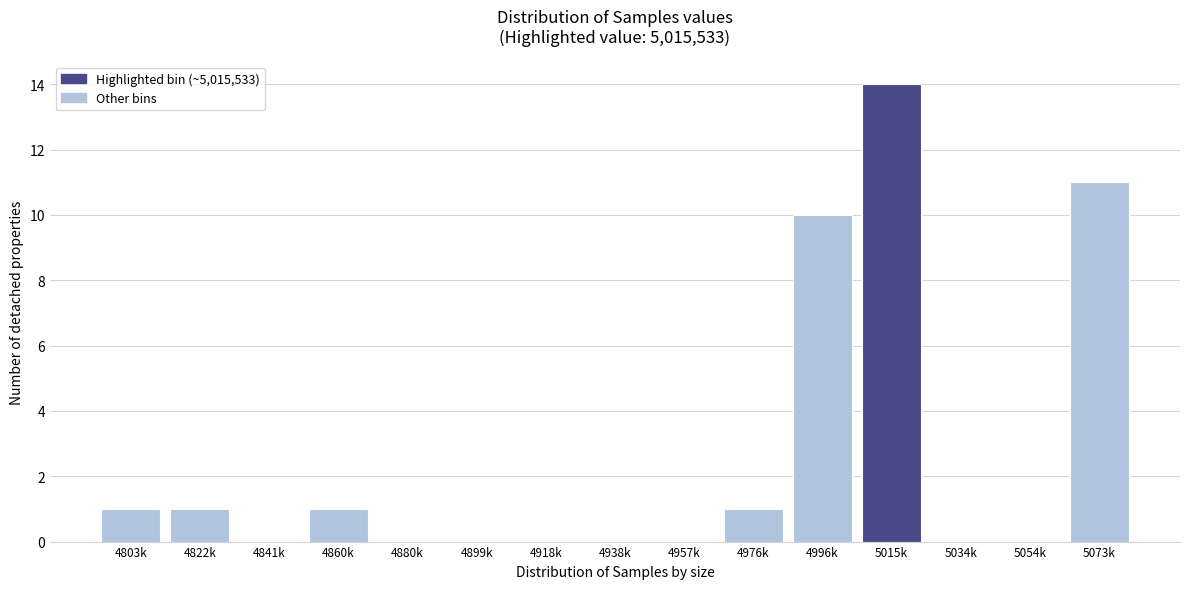

Reading left to right, extract all data points from this chart.

4803k=1	4822k=1	4841k=0	4860k=1	4880k=0	4899k=0	4918k=0	4938k=0	4957k=0	4976k=1	4996k=10	5015k=14	5034k=0	5054k=0	5073k=11